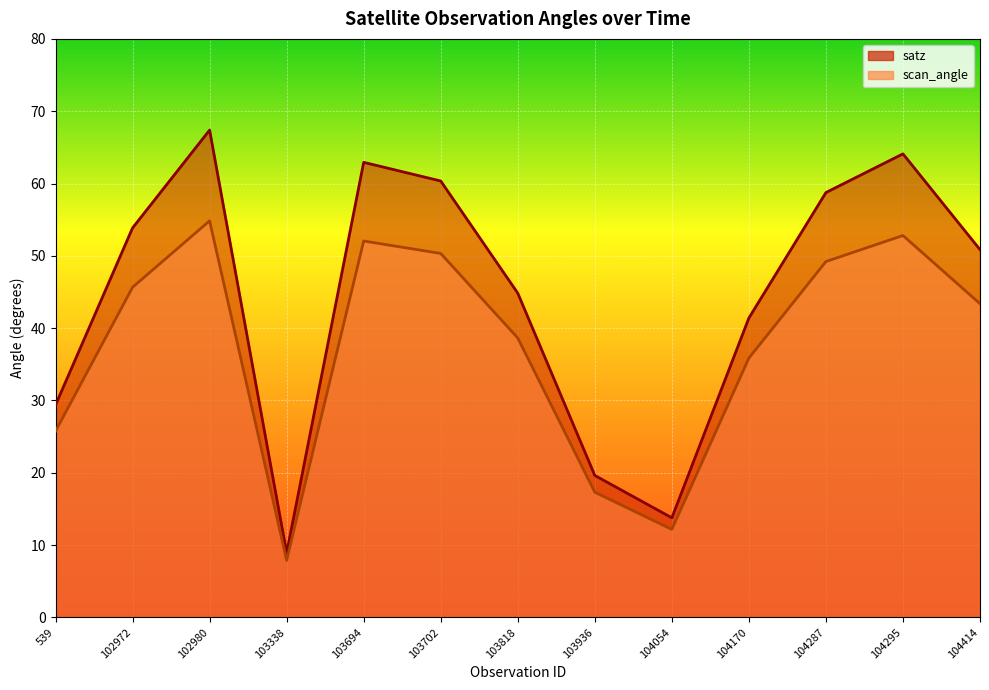

What is the value of the scan_angle point at the 13th from the left?

43.4